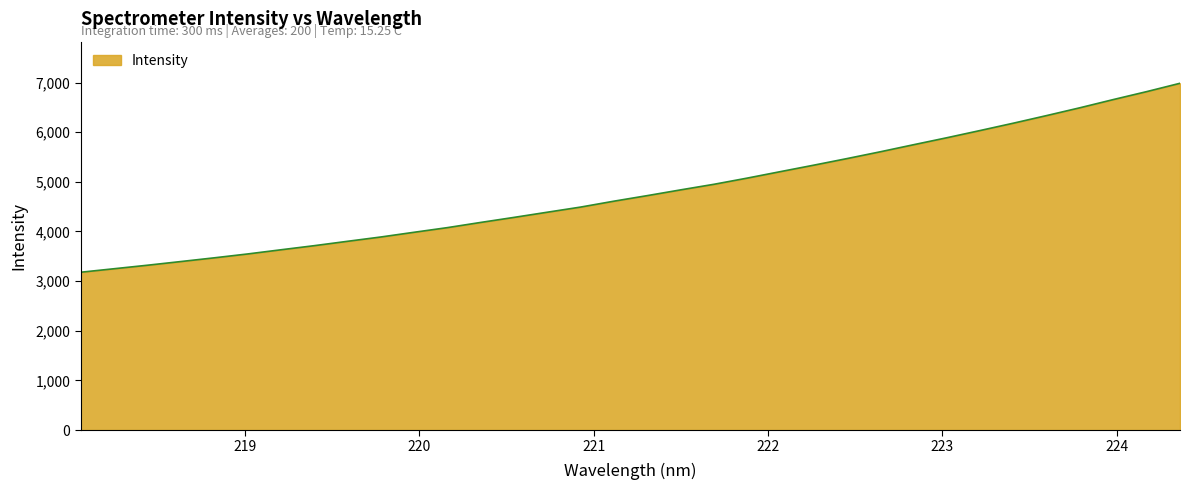

What is the greatest value displayed?

6985.7